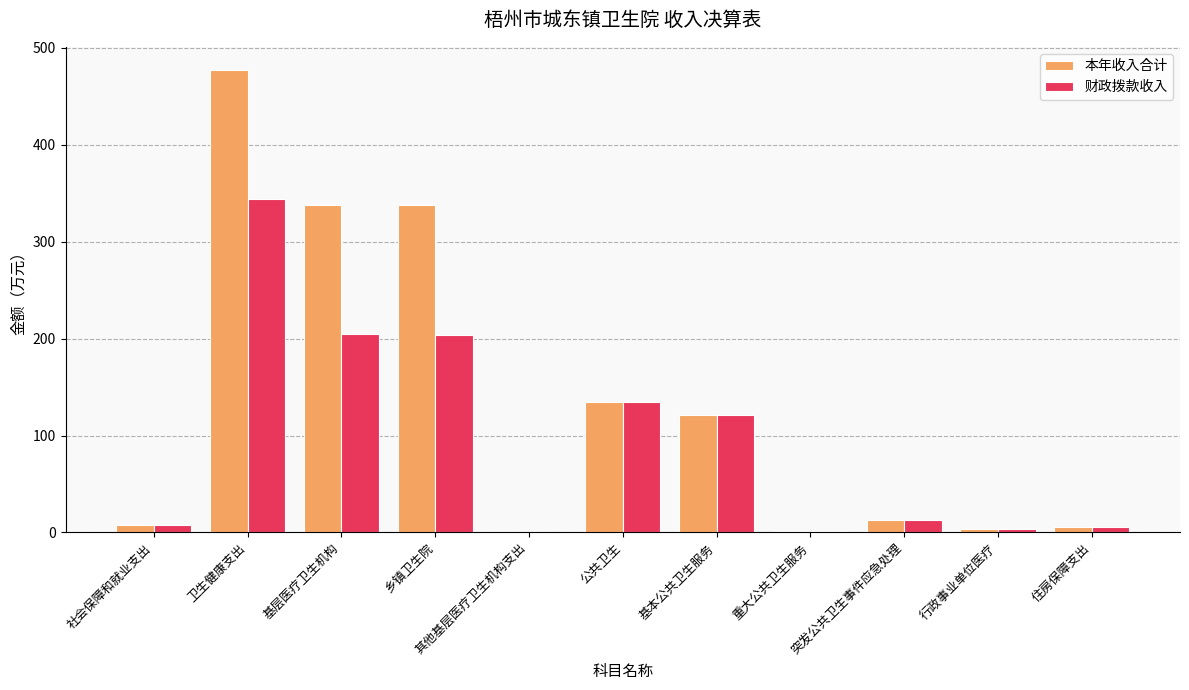

What are all the series names shown in the legend?

本年收入合计, 财政拨款收入